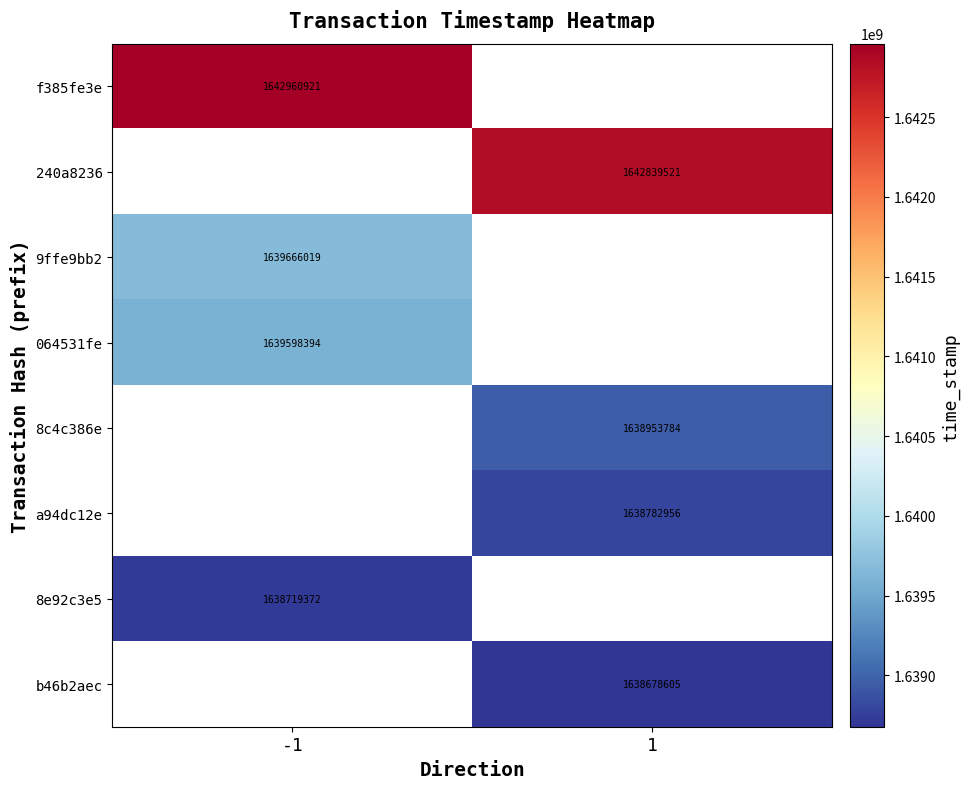

The 8e92c3e5 series shows 1638719372 at -1. True or false?

True